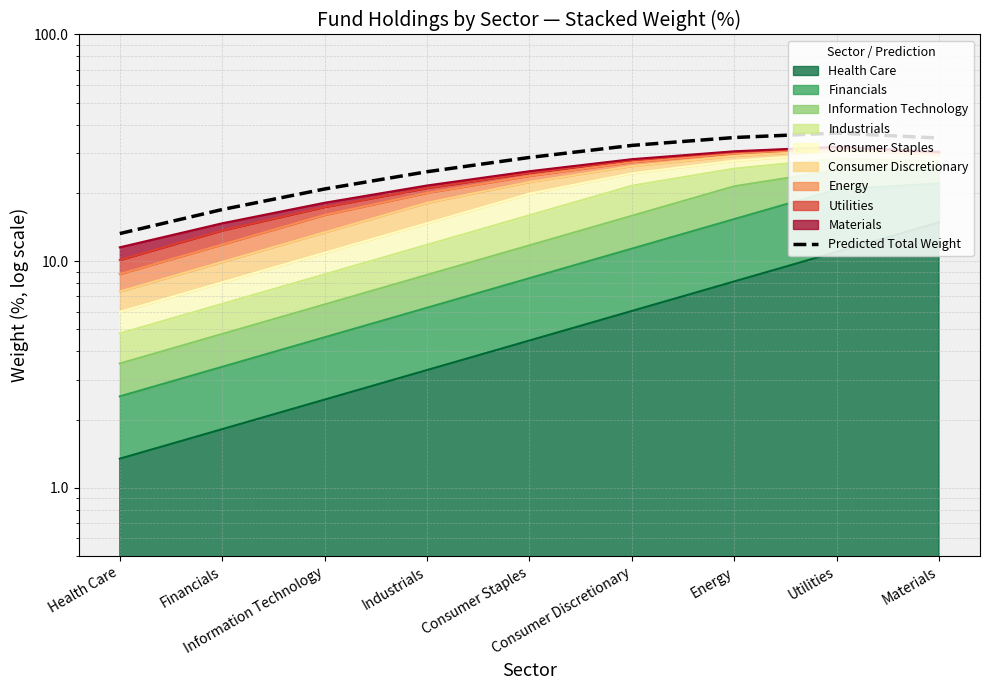

Rank the categories by value from lowest to highest.

Health Care, Financials, Information Technology, Industrials, Consumer Staples, Consumer Discretionary, Materials, Energy, Utilities